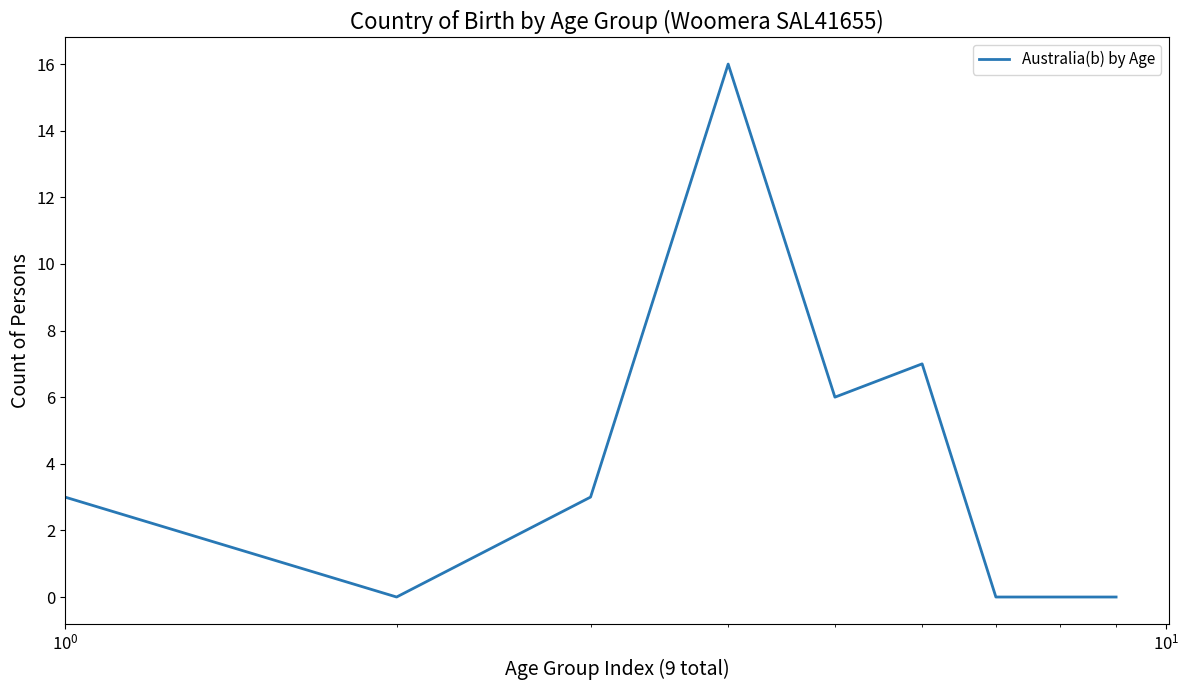

What is the greatest value displayed?

16